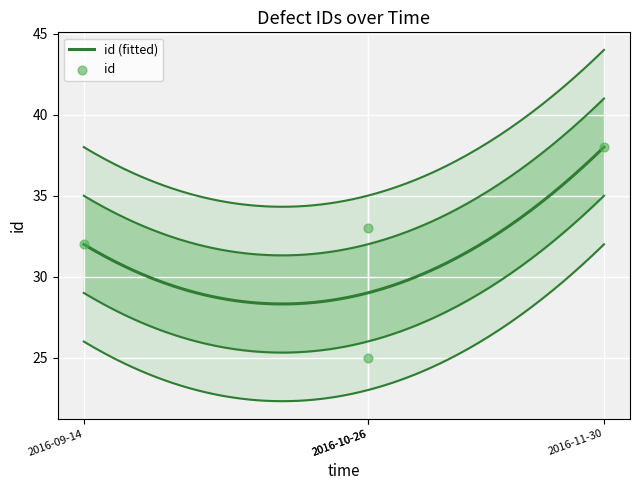

Between 2016-09-14 and 2016-10-26, which is larger?

2016-09-14